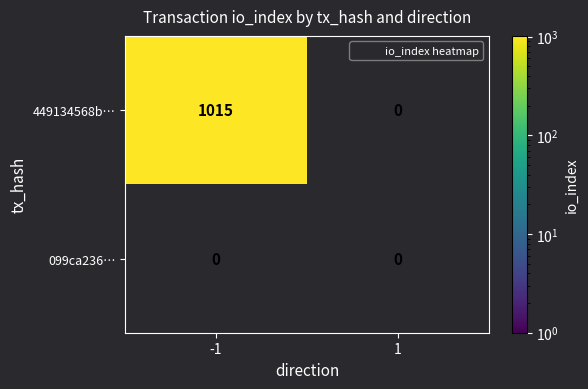

True or false: 449134568b668ee13c8bb722a3e2e0cfc286132 has a value of 319 at io_index.

False